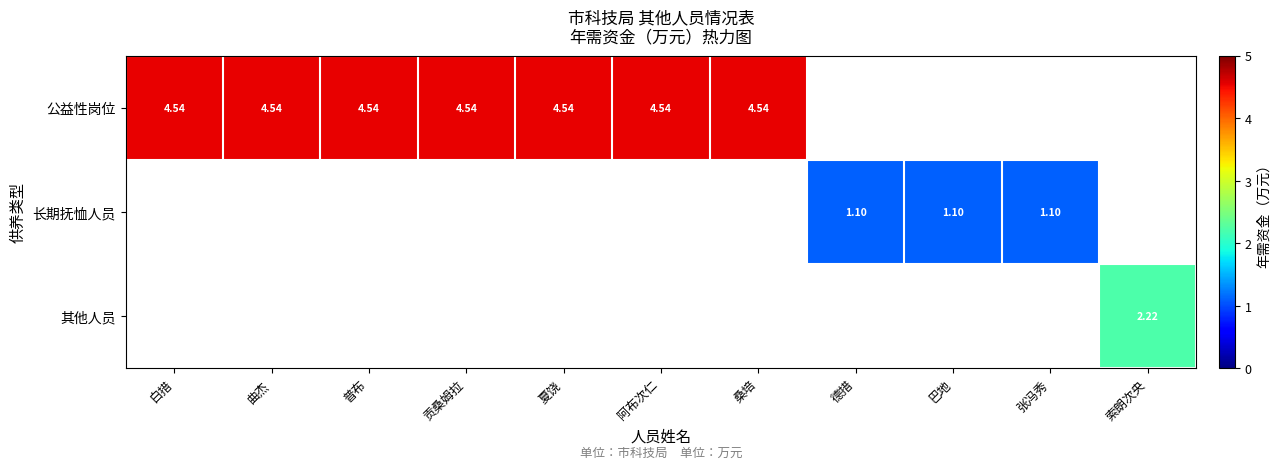

Which has a higher value, 巴地 or 曲杰?

曲杰